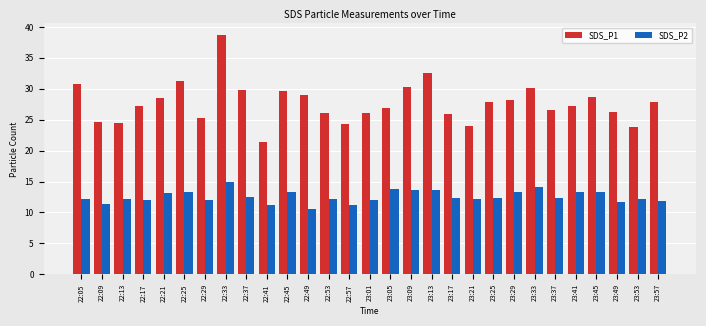

At which category is the sum across all series the highest?

22:33